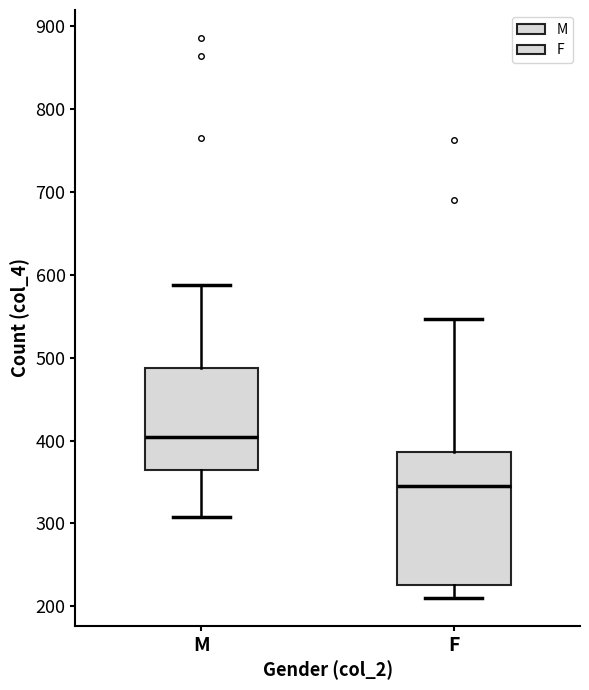

Which box has the highest median line?

M